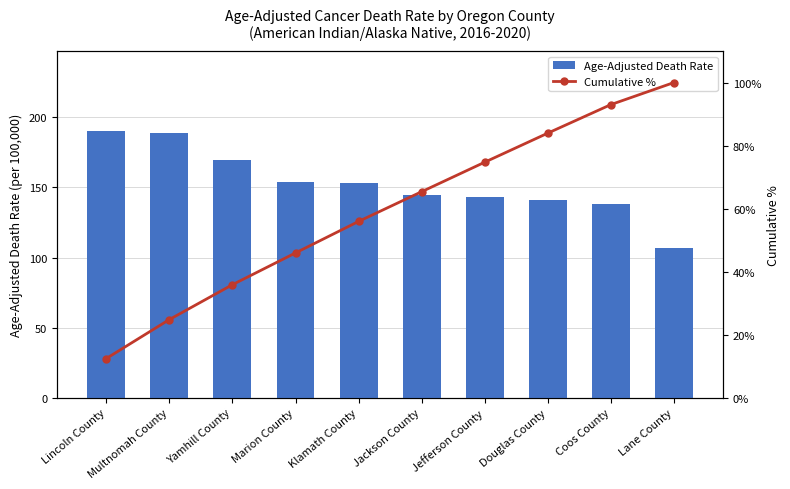

Which series has the widest spread of values?

Cumulative %